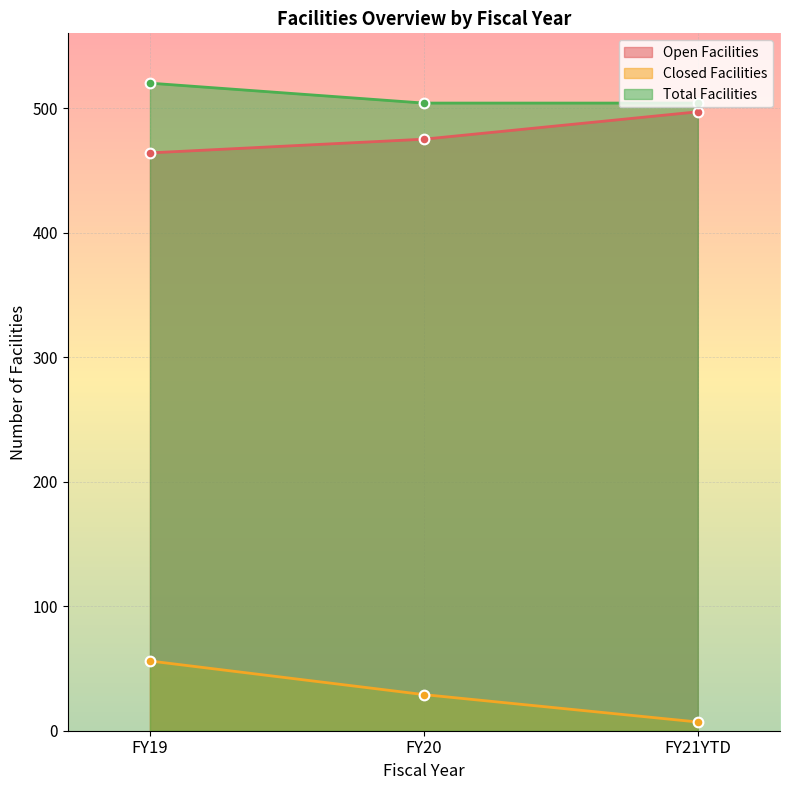

At which label does Open Facilities first exceed 475?

FY21YTD